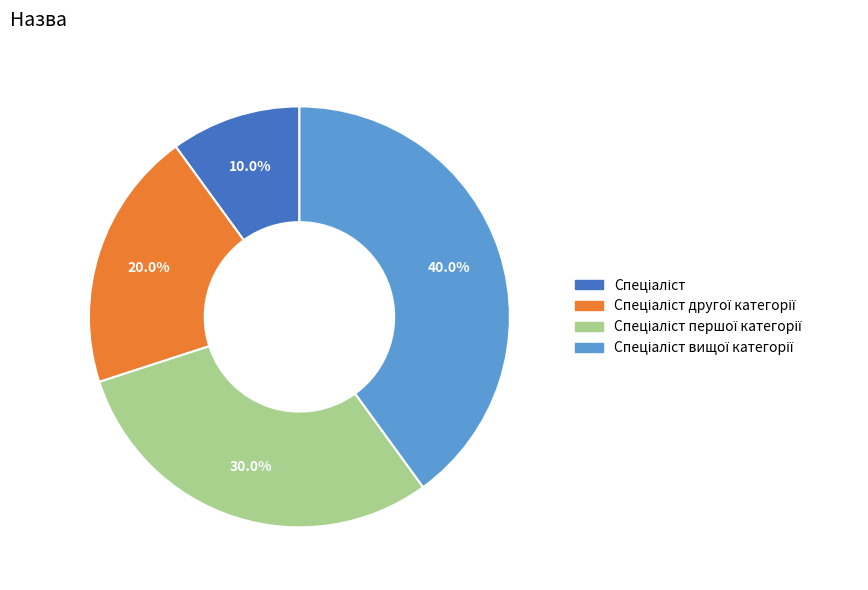

Is there any slice that represents more than half of the pie?

No